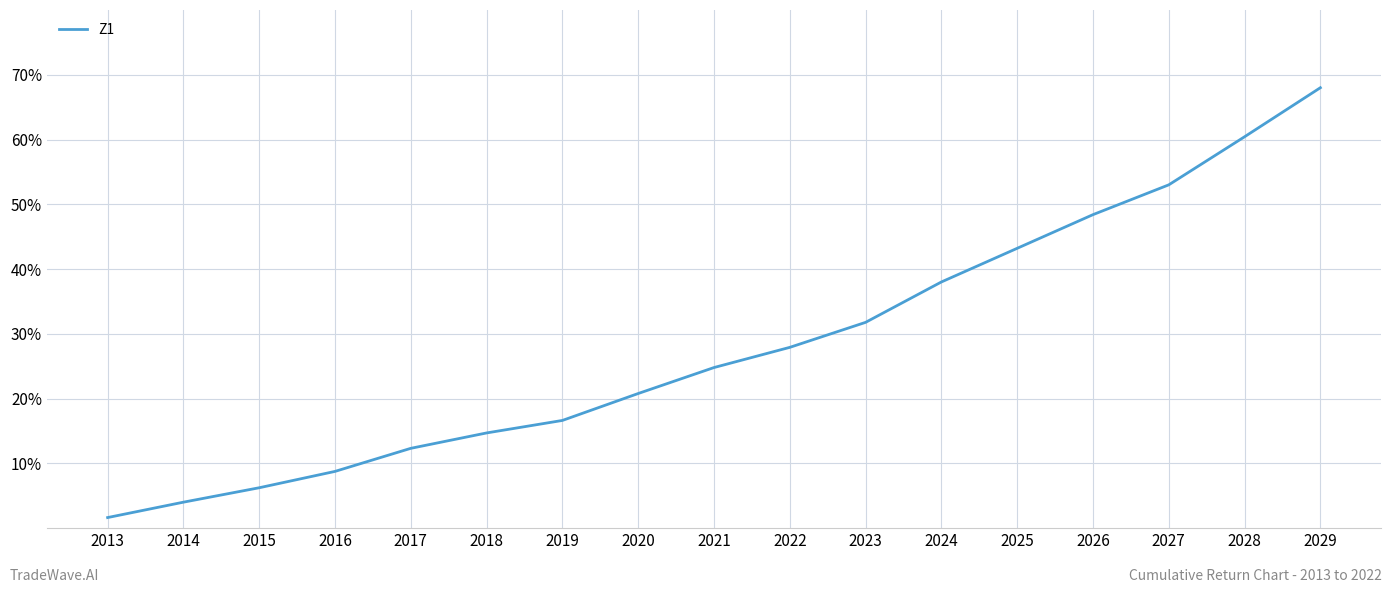

Reading left to right, what are all the values shown in this chart?

2013=1.6	2014=4.0	2015=6.2	2016=8.8	2017=12.3	2018=14.7	2019=16.6	2020=20.8	2021=24.8	2022=27.9	2023=31.8	2024=38.0	2025=43.2	2026=48.4	2027=53.0	2028=60.4	2029=68.0